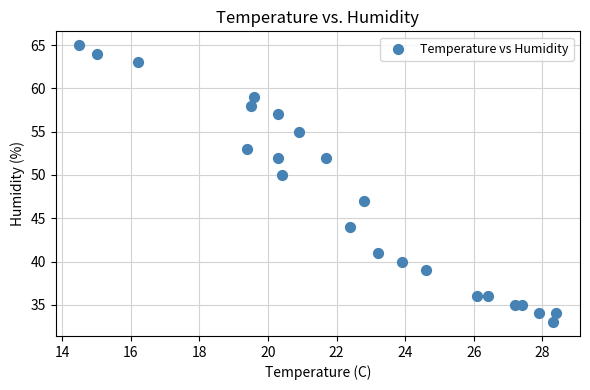

What is the range of Y values (max minus min)?

32